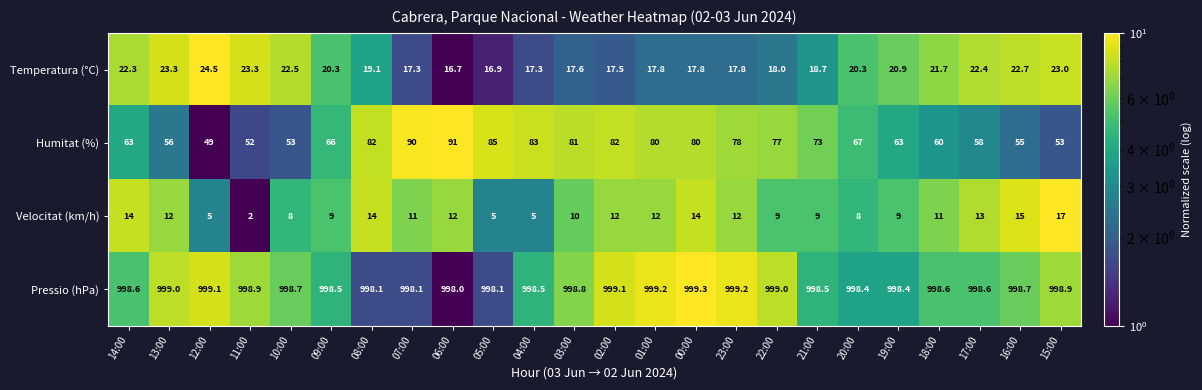

Rank the series by their maximum value, from lowest to highest.

Velocitat (km/h), Temperatura (°C), Humitat (%), Pressio (hPa)